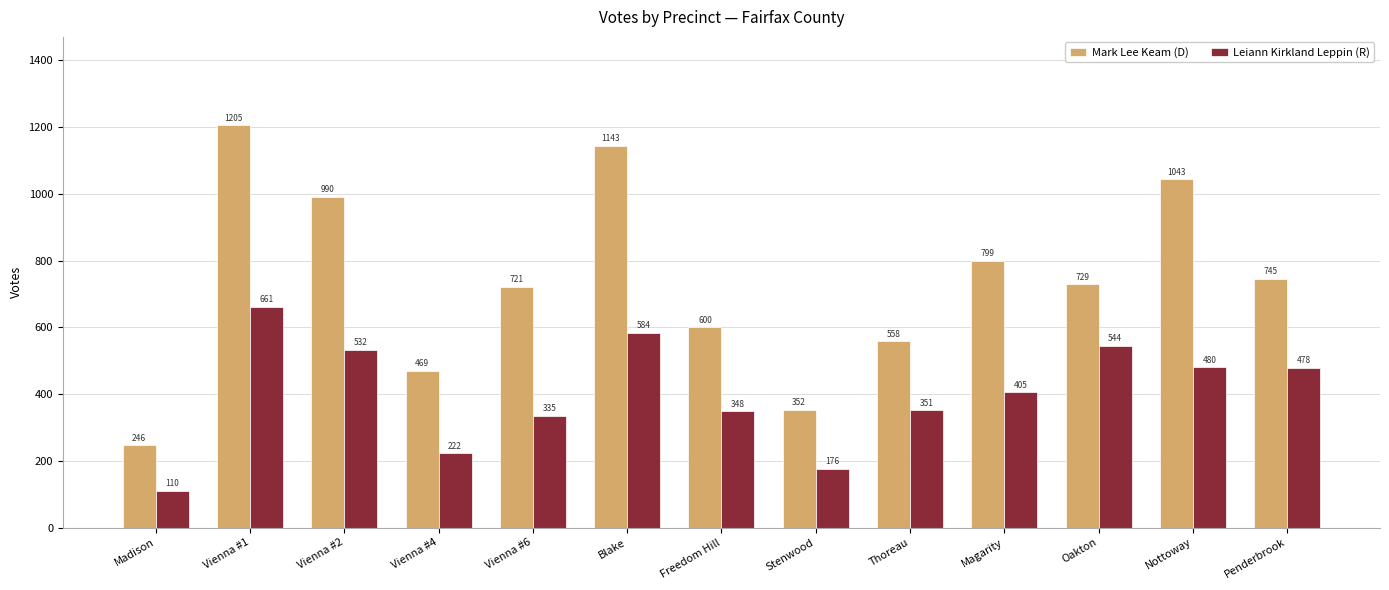

Does the chart contain any negative values?

No